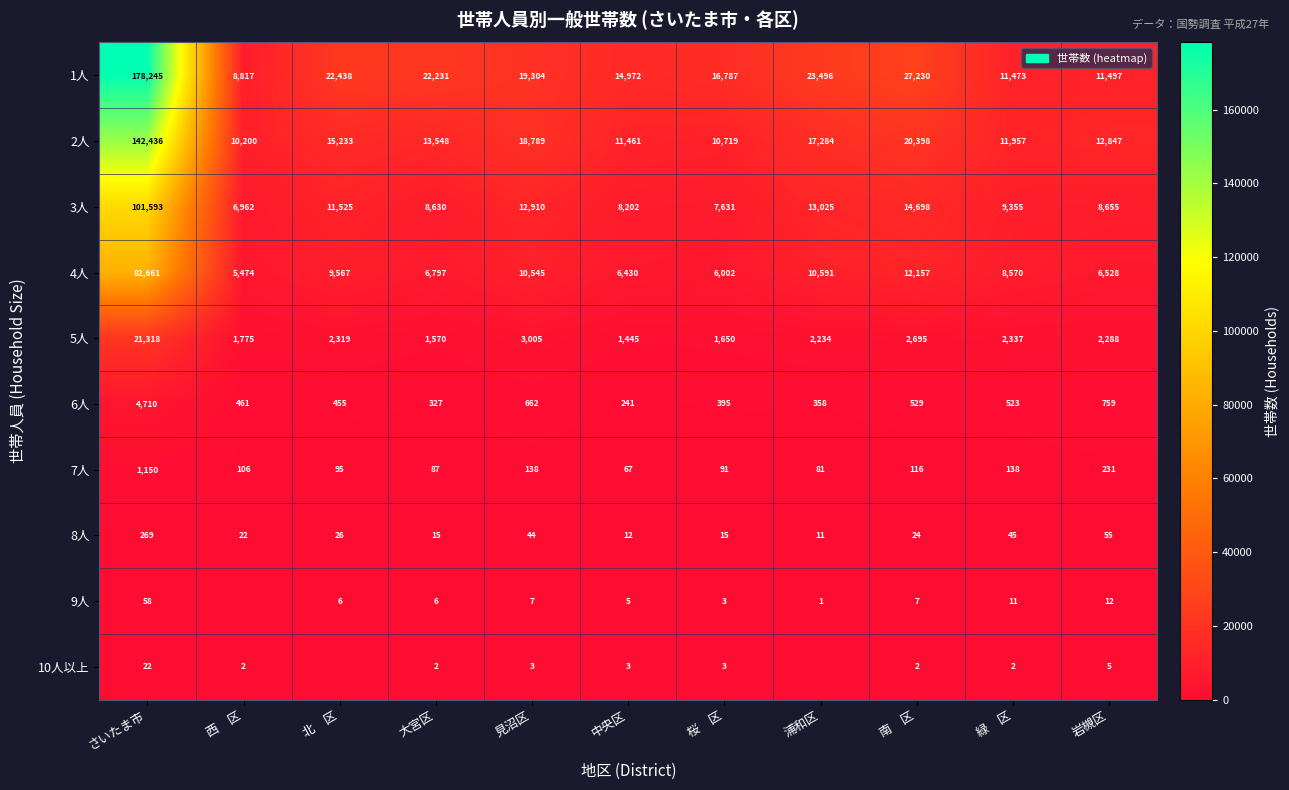

What is the difference between the highest and lowest values at 中央区?

14969